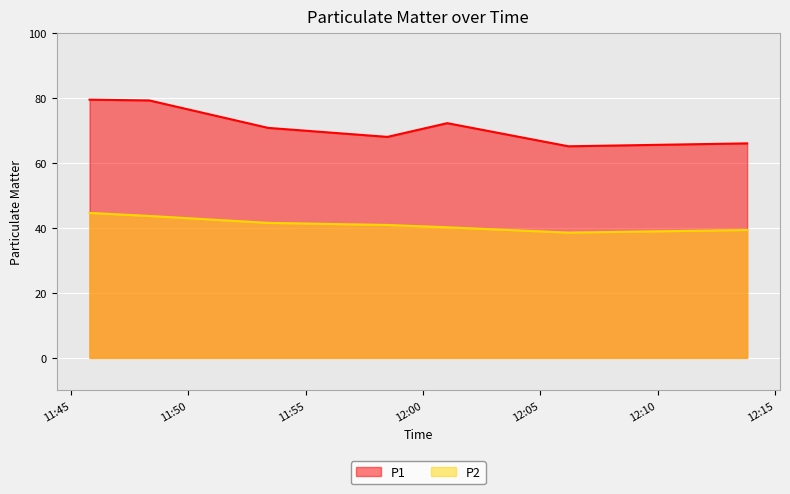

Does the chart display data point markers on the line(s)?

No